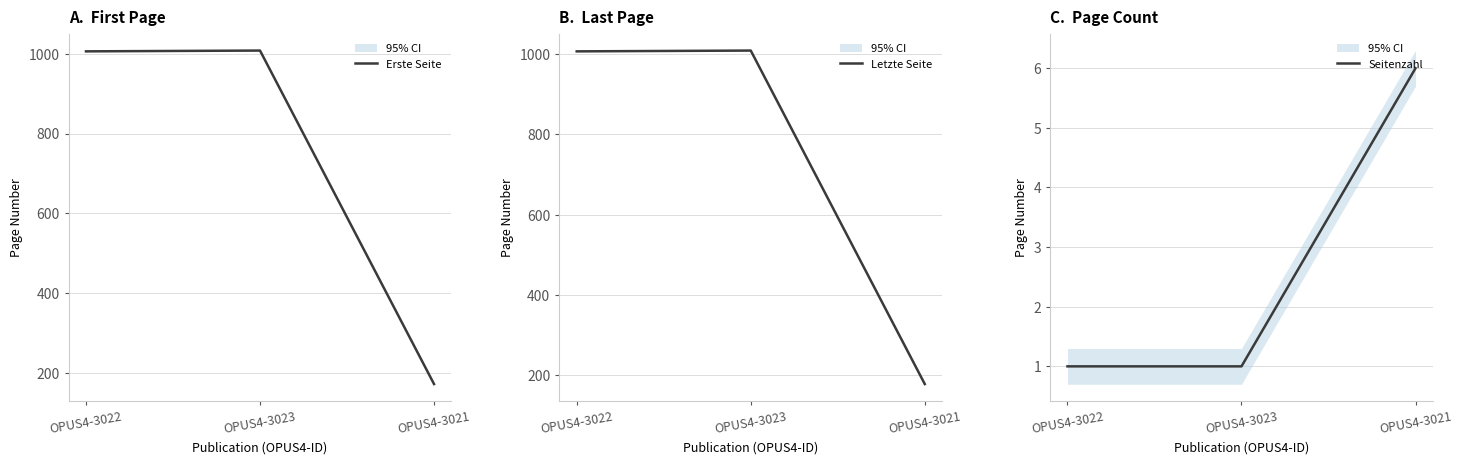

What is the spread (max minus min) of values at OPUS4-3022?

1006